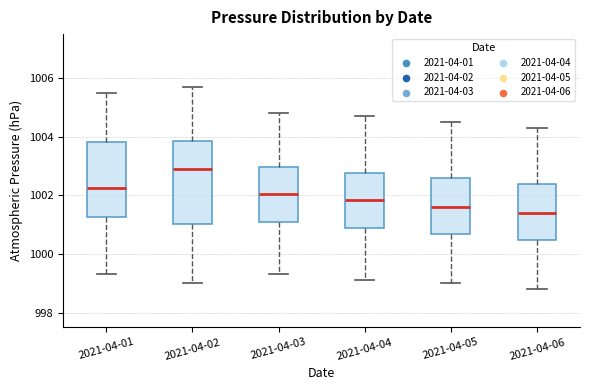

Which box is the tallest, from its lower edge to its upper edge?

2021-04-02